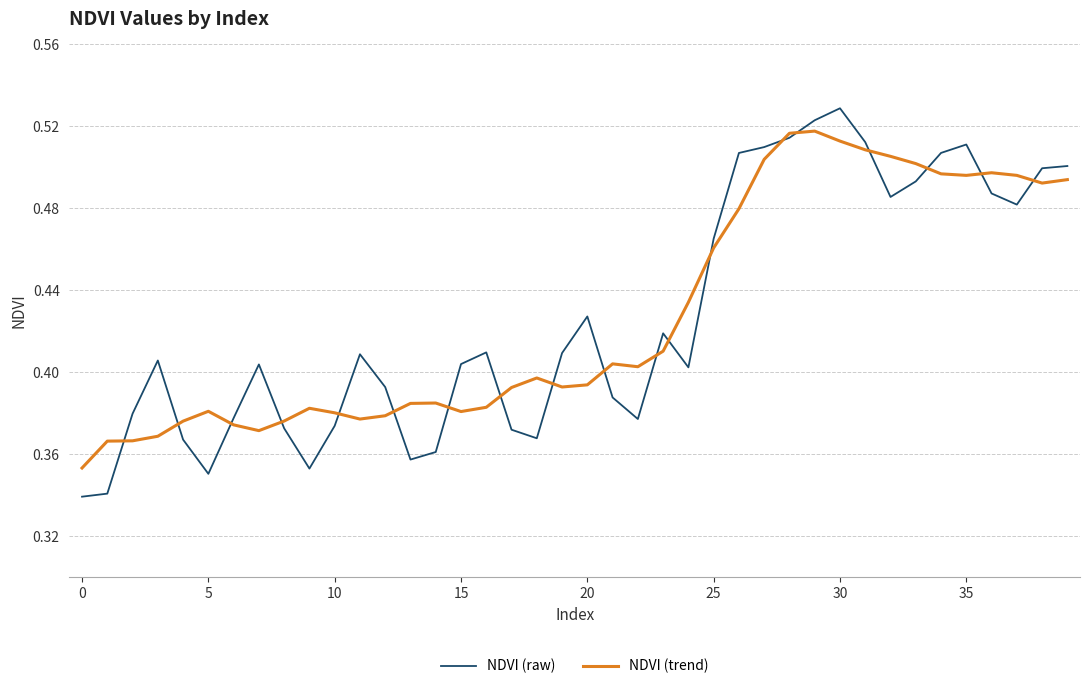

Does the chart display data point markers on the line(s)?

No